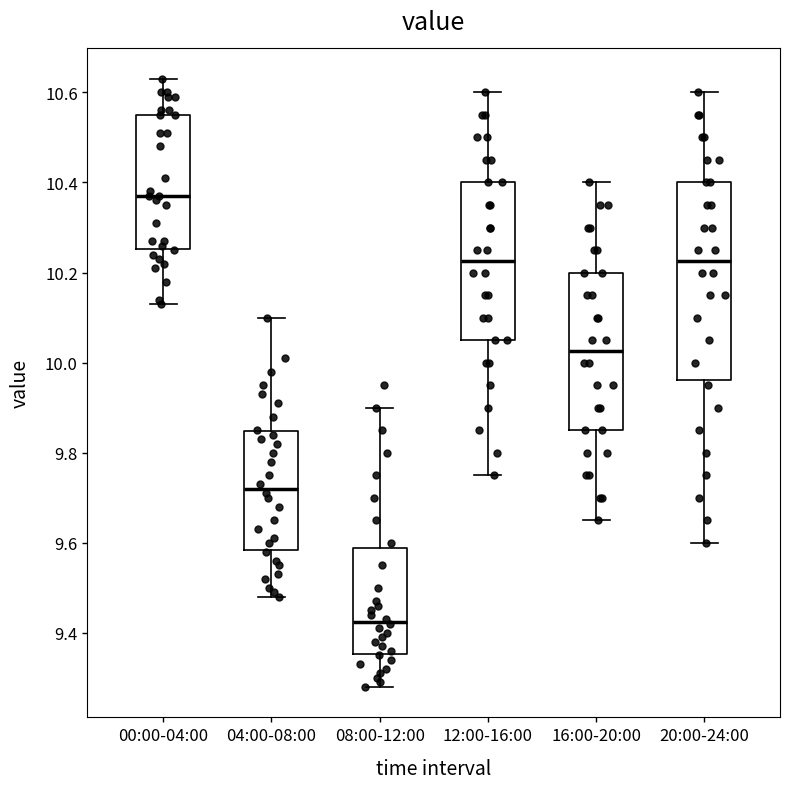

Which box is the tallest, from its lower edge to its upper edge?

20:00-24:00